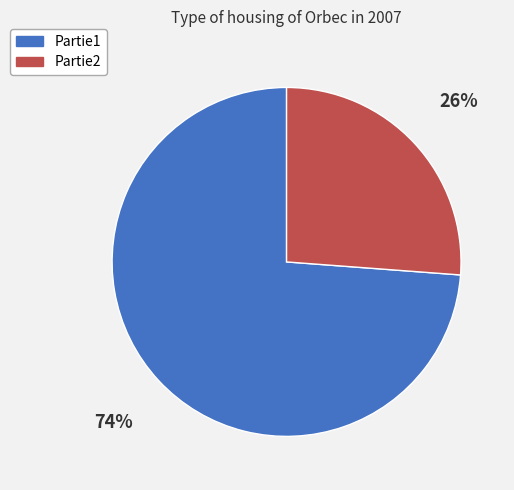

Rank the categories by value from highest to lowest.

Partie1, Partie2